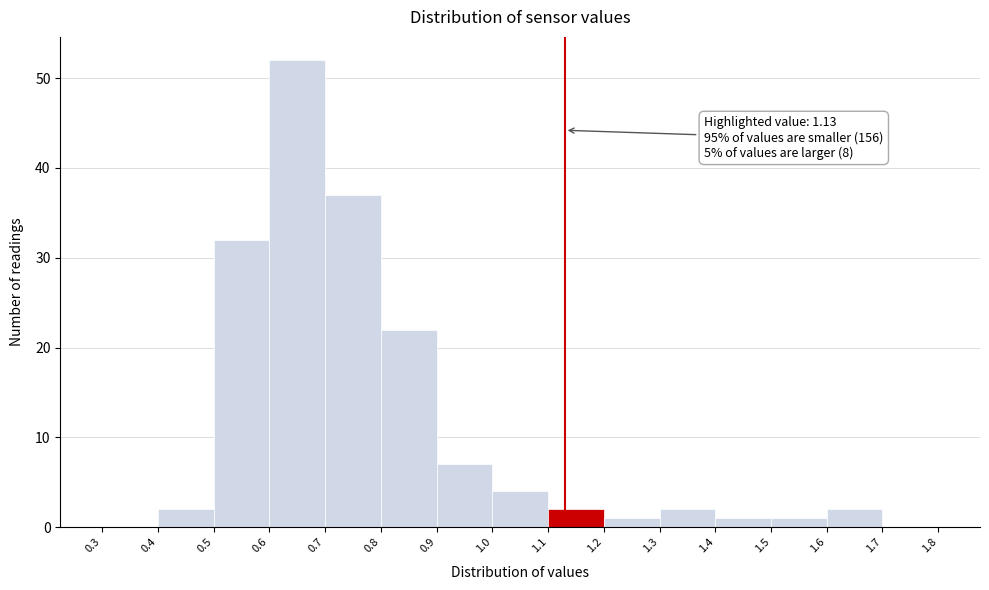

Over which range of the x-axis is the bar tallest?

0.6 to 0.7